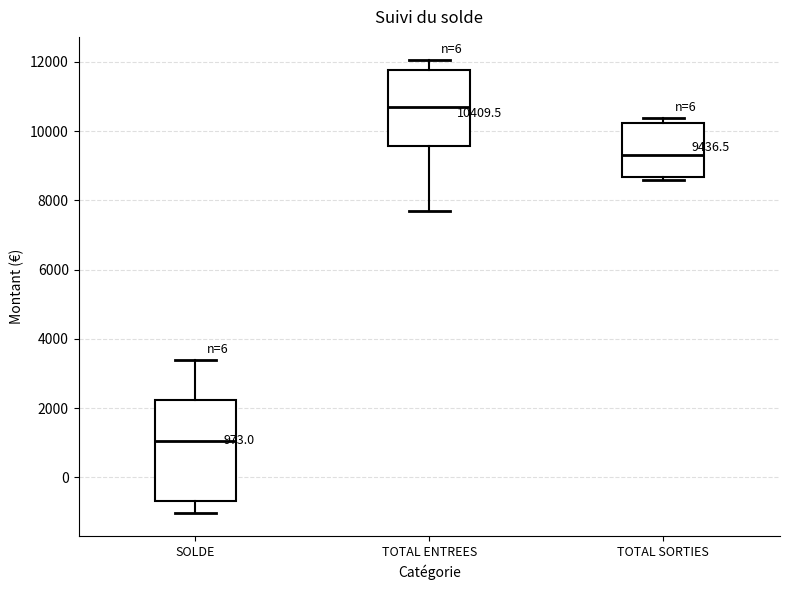

Comparing the boxes themselves (not the whiskers), which one is the tallest?

SOLDE